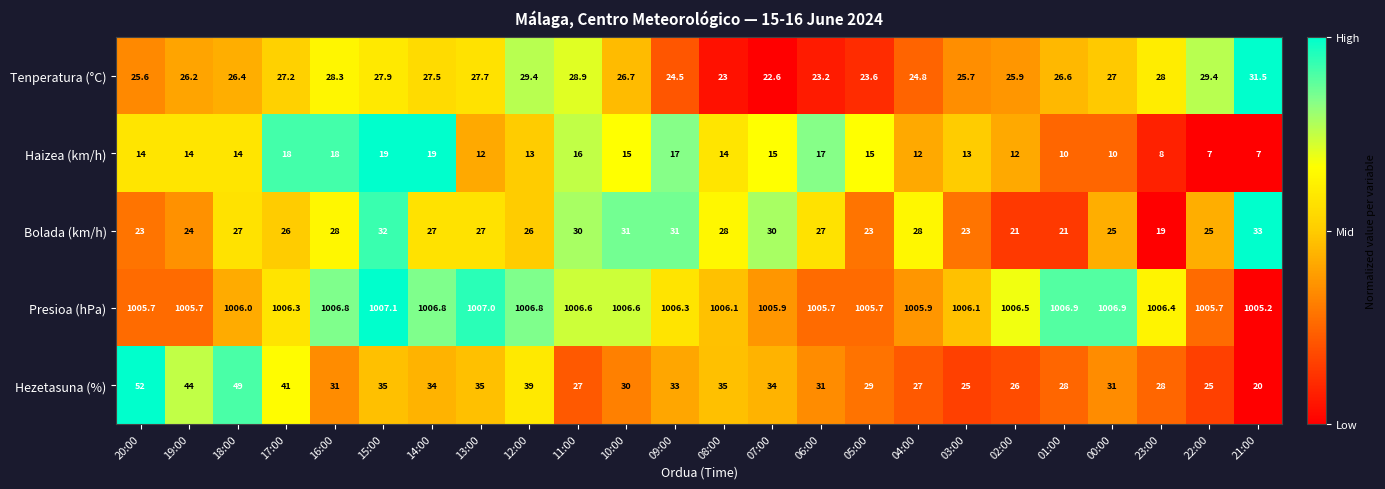

How many data points does each series have?

24